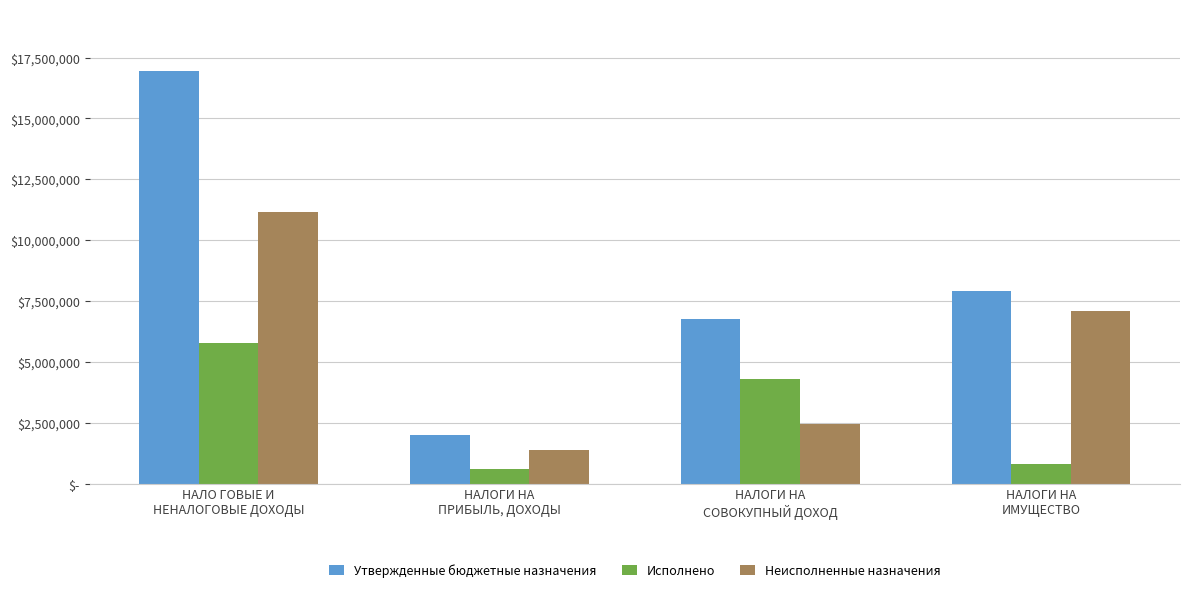

What is the difference between the second highest and minimum values in the Исполнено series?

3700133.8